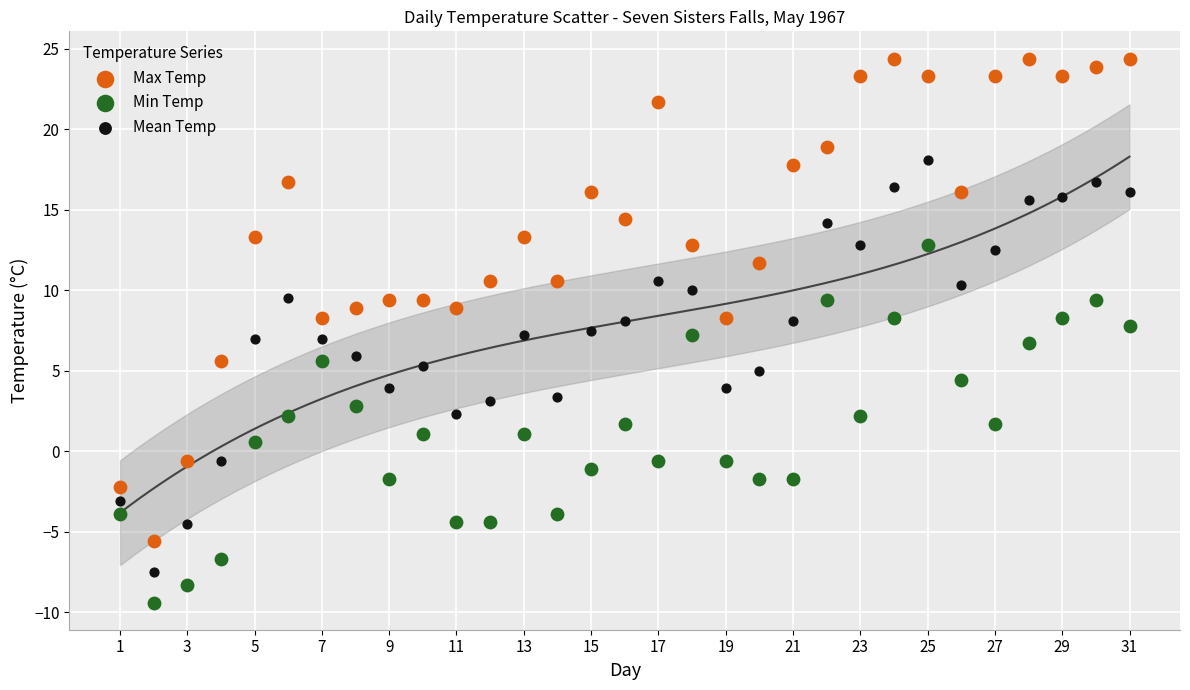

Which series reaches the minimum Y coordinate?

Min Temp